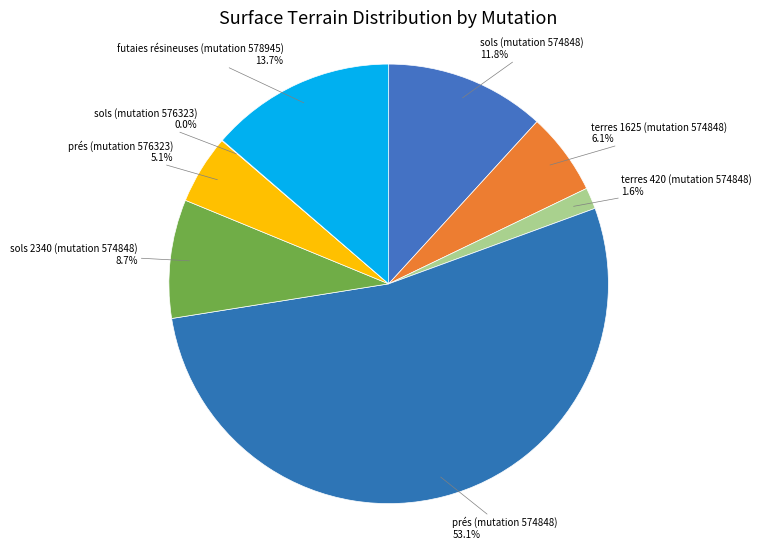

How much of the chart is everything except sols 2340 (mutation 574848)?

91.3%